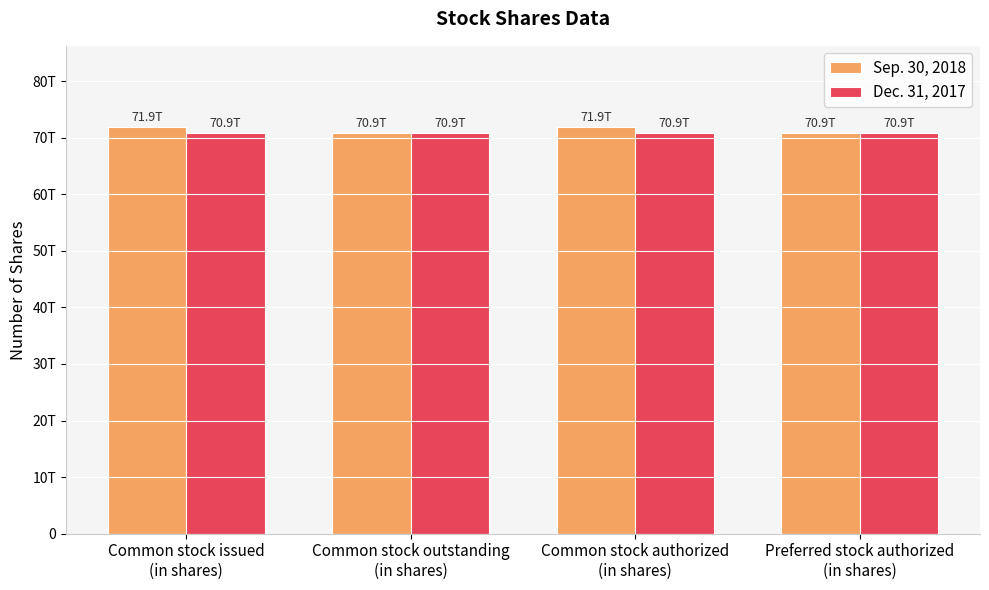

Which series has the largest total across all categories?

Sep. 30, 2018